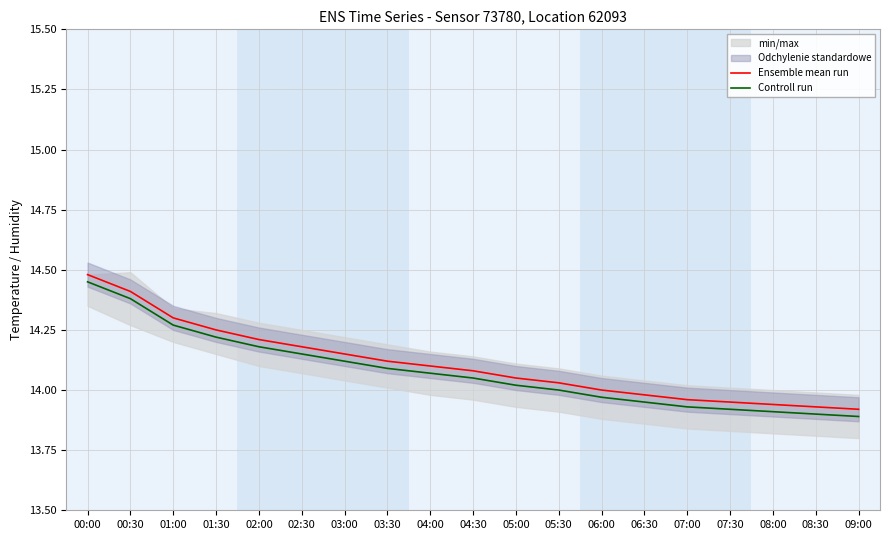

What is the label of the 14th point from the left?

06:30